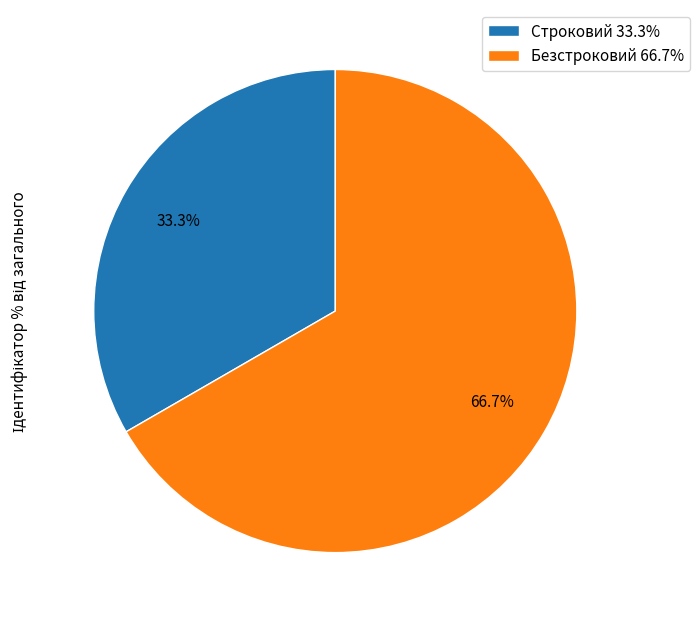

Which slice is the smallest?

Строковий